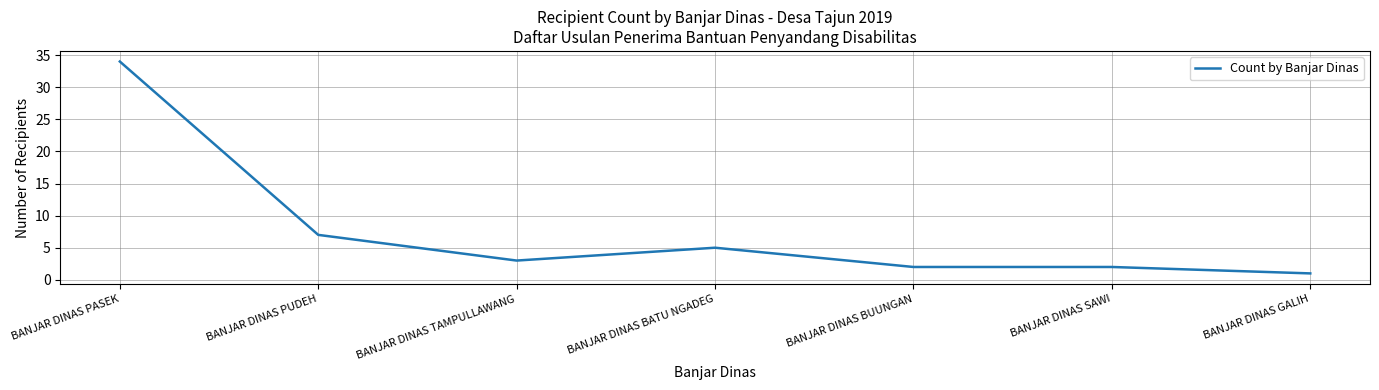

What is the greatest value displayed?

34